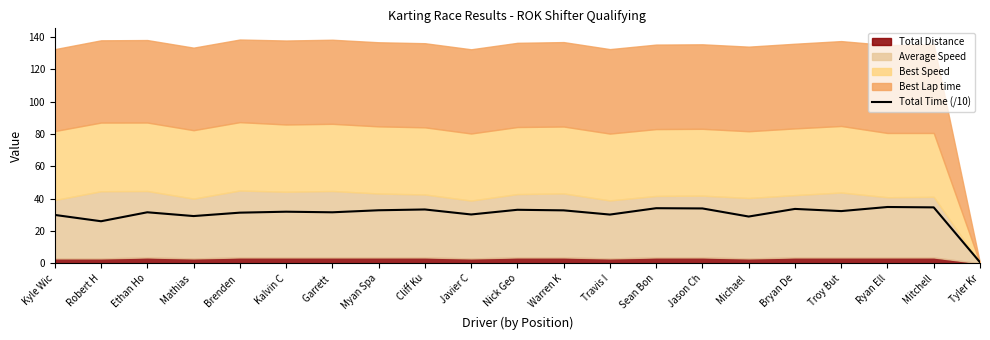

What is the maximum value for Total Time (/10)?

34.8